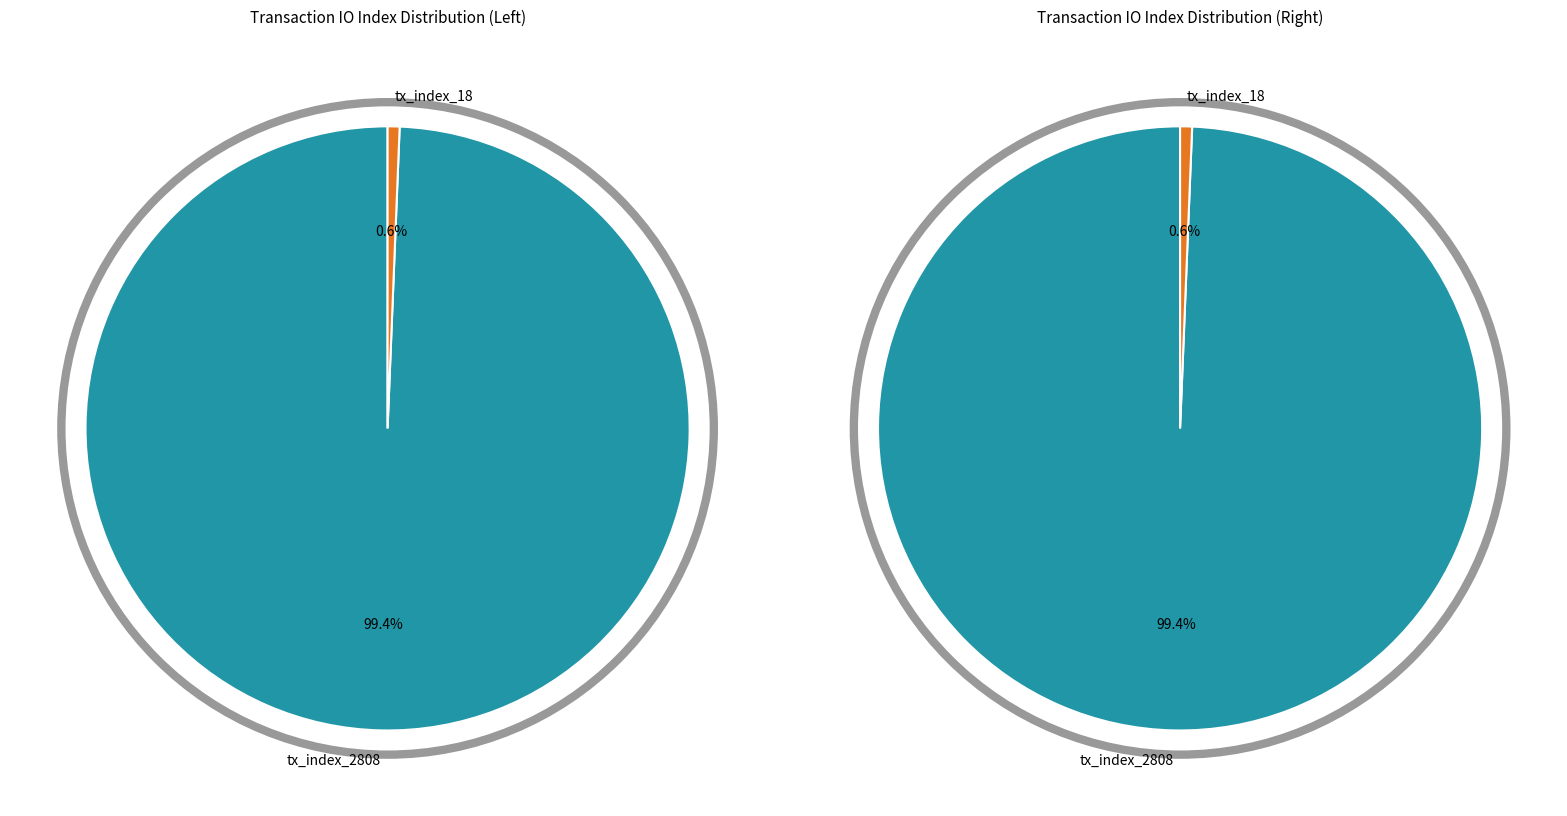

Which slice is the largest?

tx_index_2808